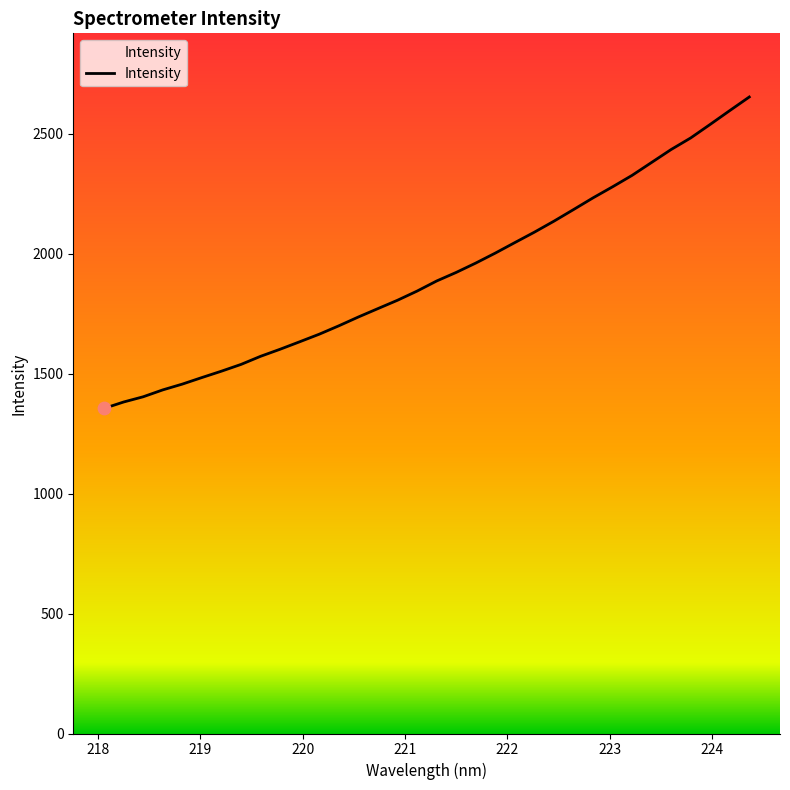

What is the difference between the maximum and minimum values?

1297.9